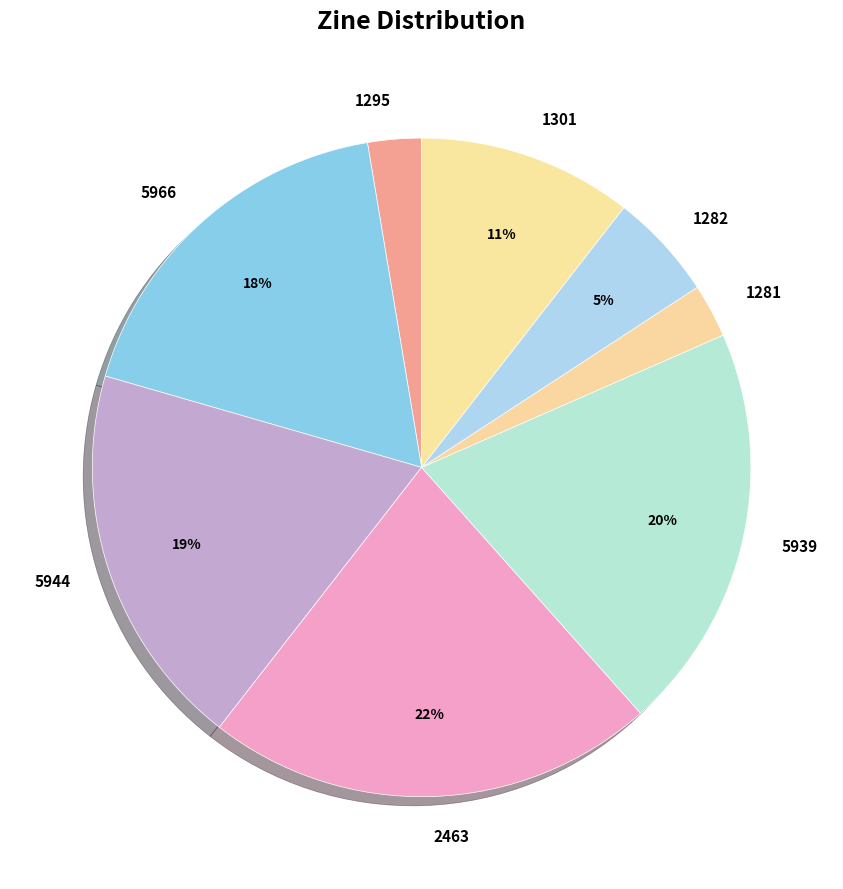

To the nearest percent, what percentage of the pie is 1295?

3%